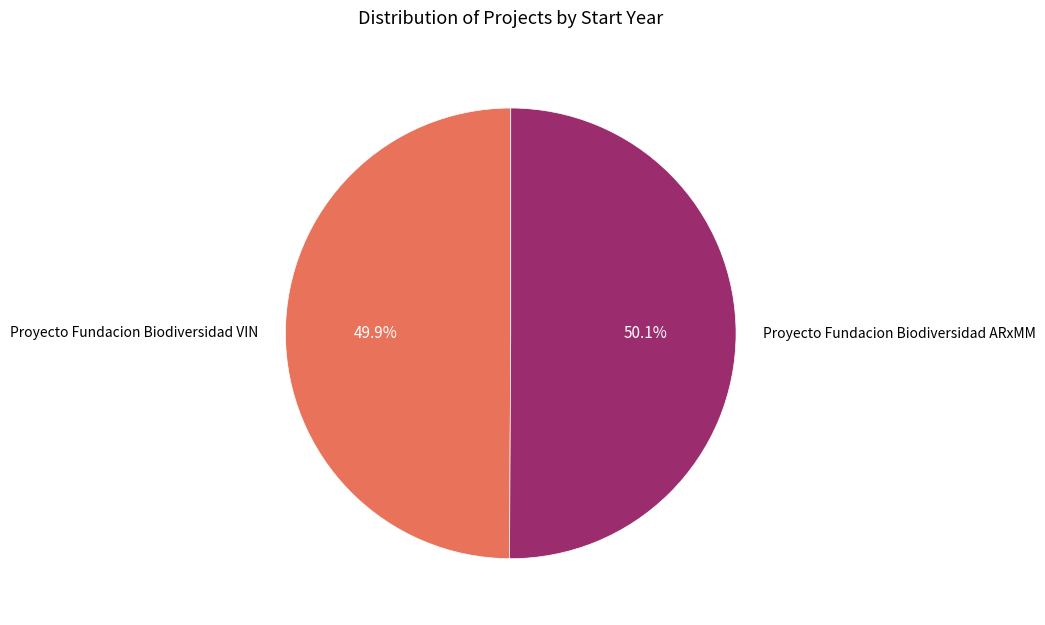

What percentage do Proyecto Fundacion Biodiversidad ARxMM and Proyecto Fundacion Biodiversidad VIN together represent?

100.0%